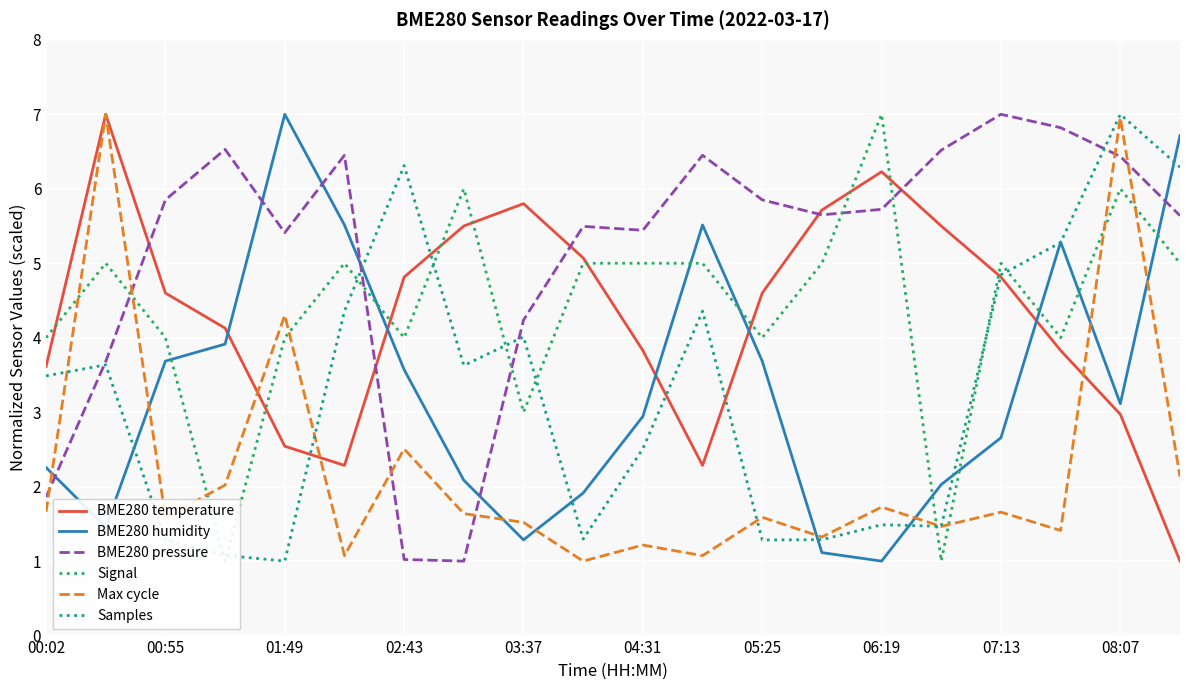

The Max cycle series shows 1.6 at 05:25. True or false?

True